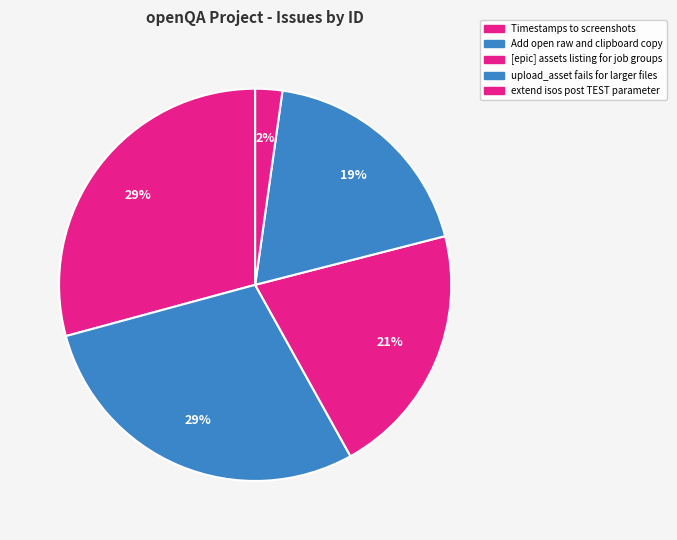

Which slice is the largest?

Timestamps to screenshots